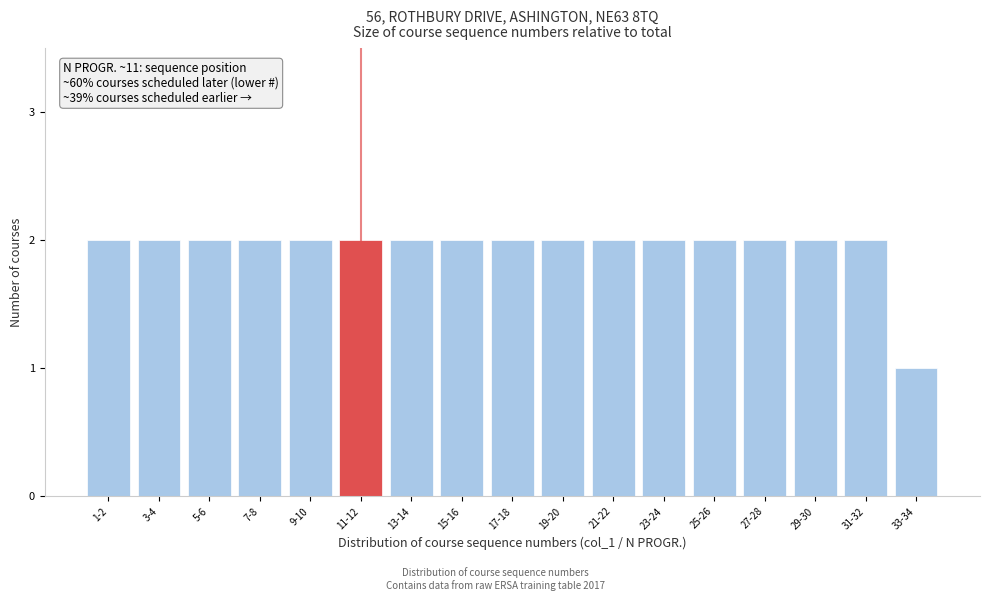

Reading left to right, list all the values displayed in this chart.

2	2	2	2	2	2	2	2	2	2	2	2	2	2	2	2	1